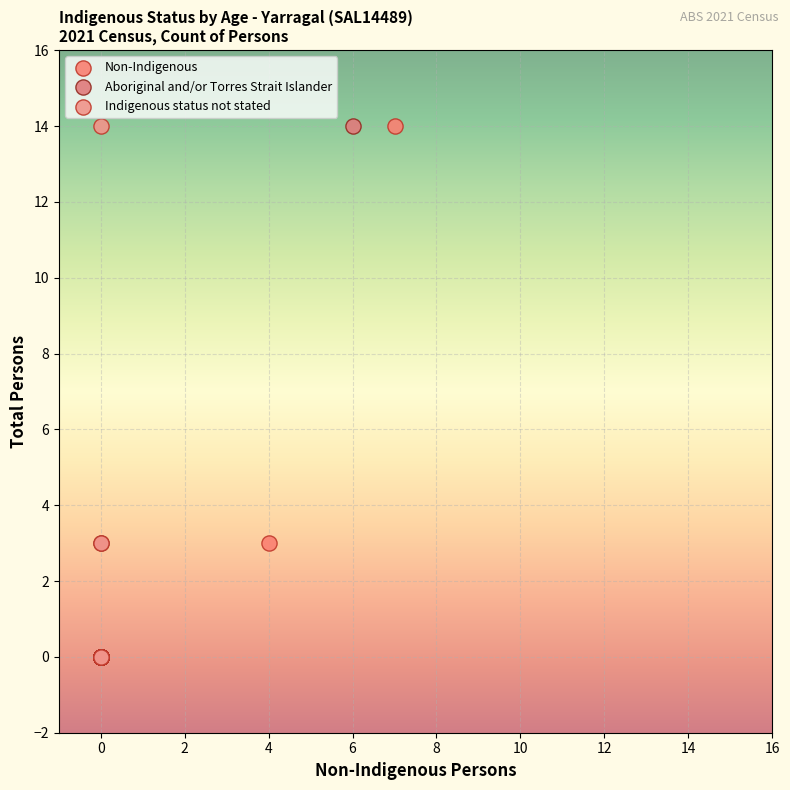

What are all the series names shown in the legend?

Non-Indigenous, Aboriginal and/or Torres Strait Islander, Indigenous status not stated